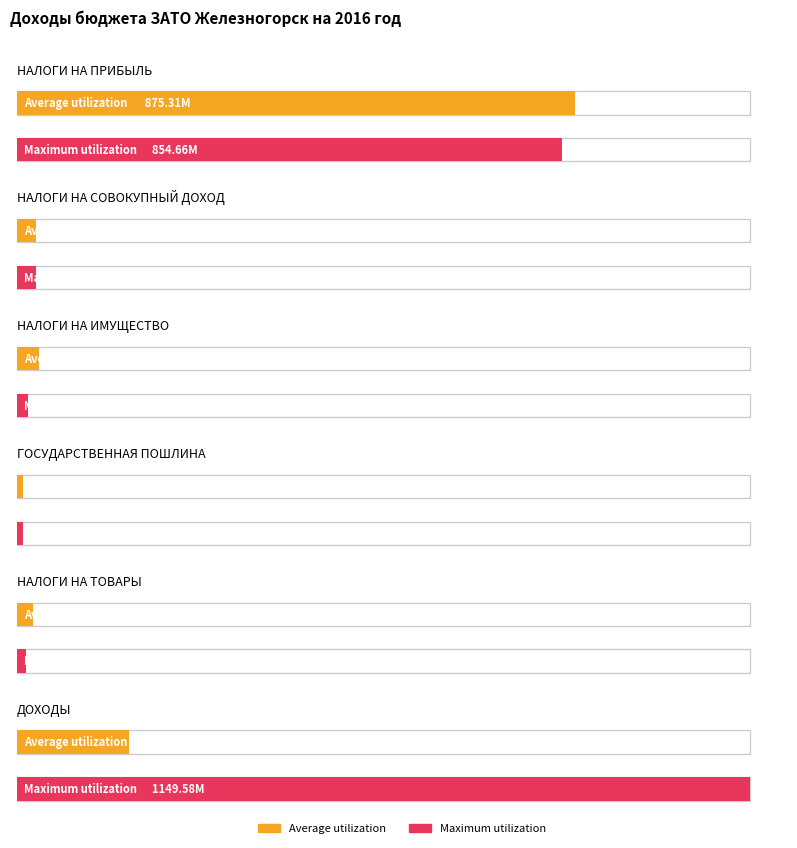

Reading left to right, extract all data points from this chart.

Average utilization: 875313105	30532600	34388200	9251000	24646700	175451840
Maximum utilization: 854656565	29863100	17871400	9100000	13569900	1149583445